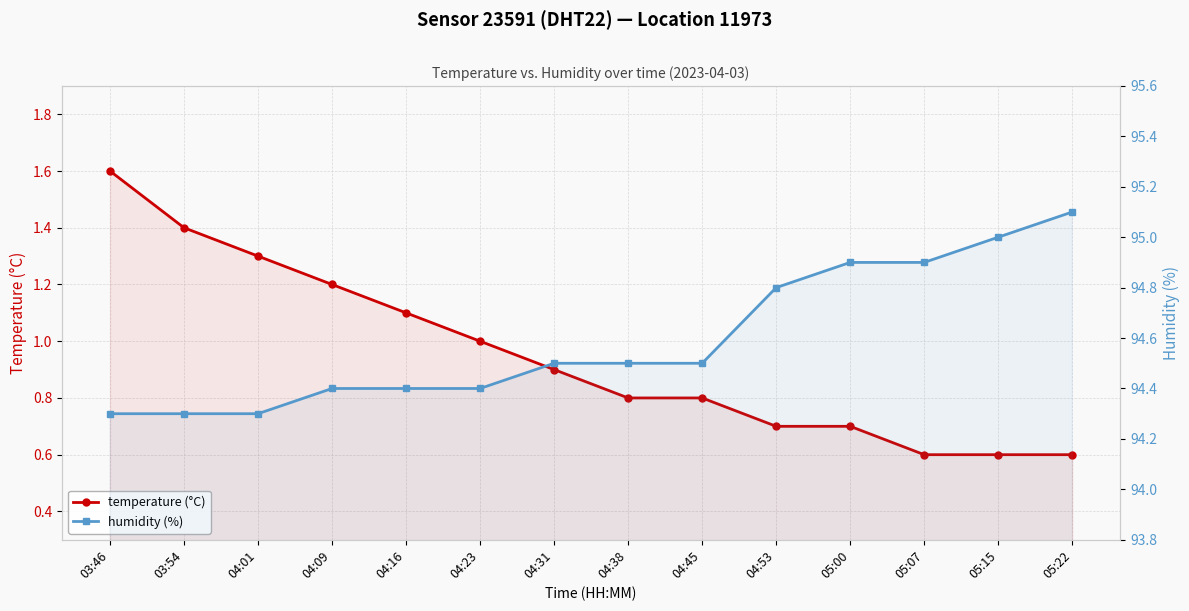

How many humidity (%) values are between 94 and 95?

13